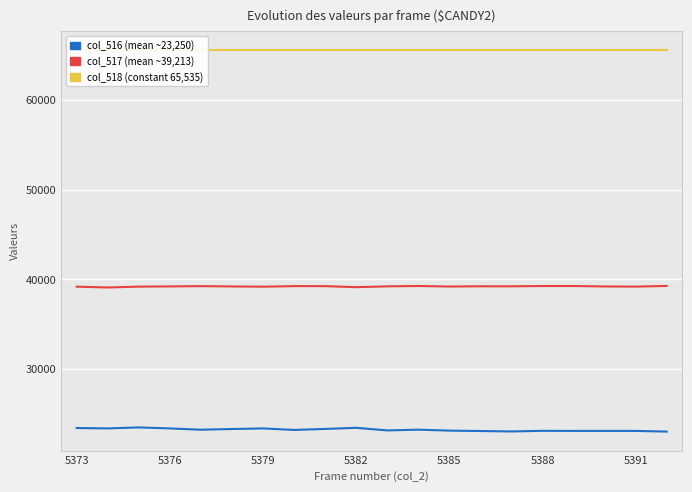

True or false: col_516 and col_518 cross at least once.

False